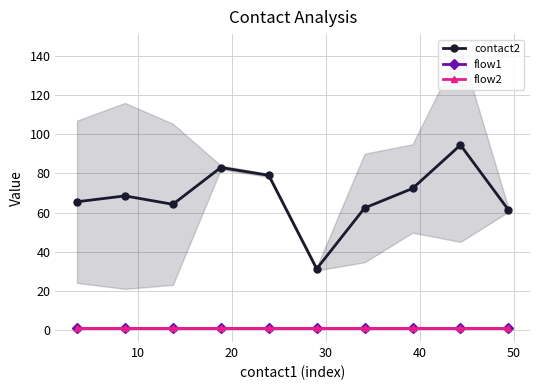

Reading left to right, extract all data points from this chart.

contact2: 65.5	68.5	64.2	83.0	79.0	31.2	62.3	72.3	94.5	61.3
flow1: 1.0	1.0	1.0	1.0	1.0	1.0	1.0	1.0	1.0	1.0
flow2: 1.0	1.0	1.0	1.0	1.0	1.0	1.0	1.0	1.0	1.0